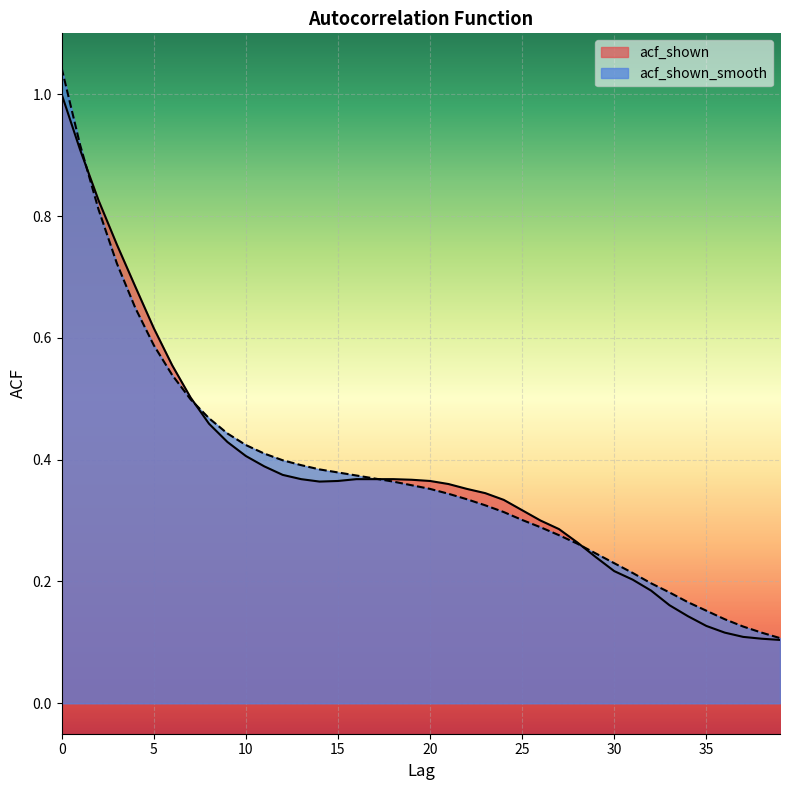

At which label is acf_shown closest to 0?

39